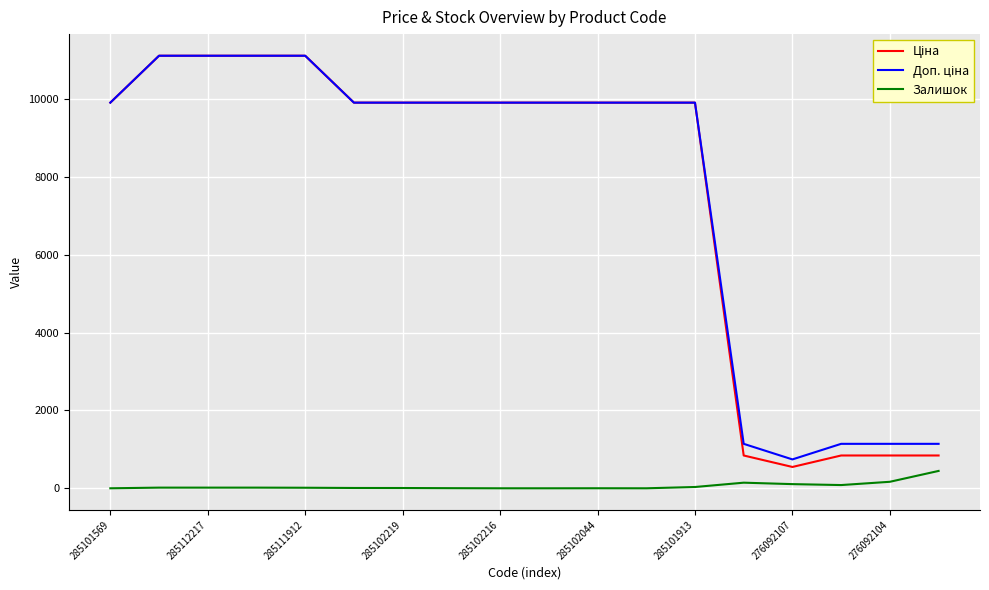

How many lines are shown in the chart?

3